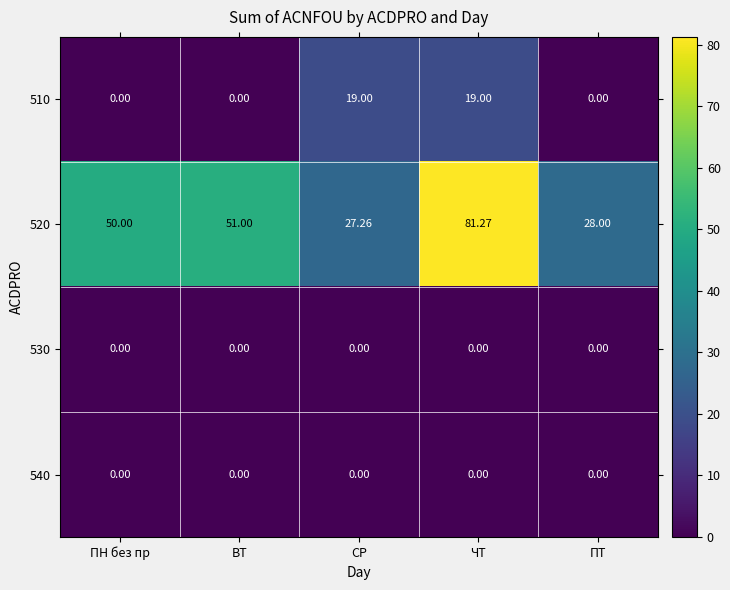

Which label corresponds to the largest value in the chart?

ЧТ